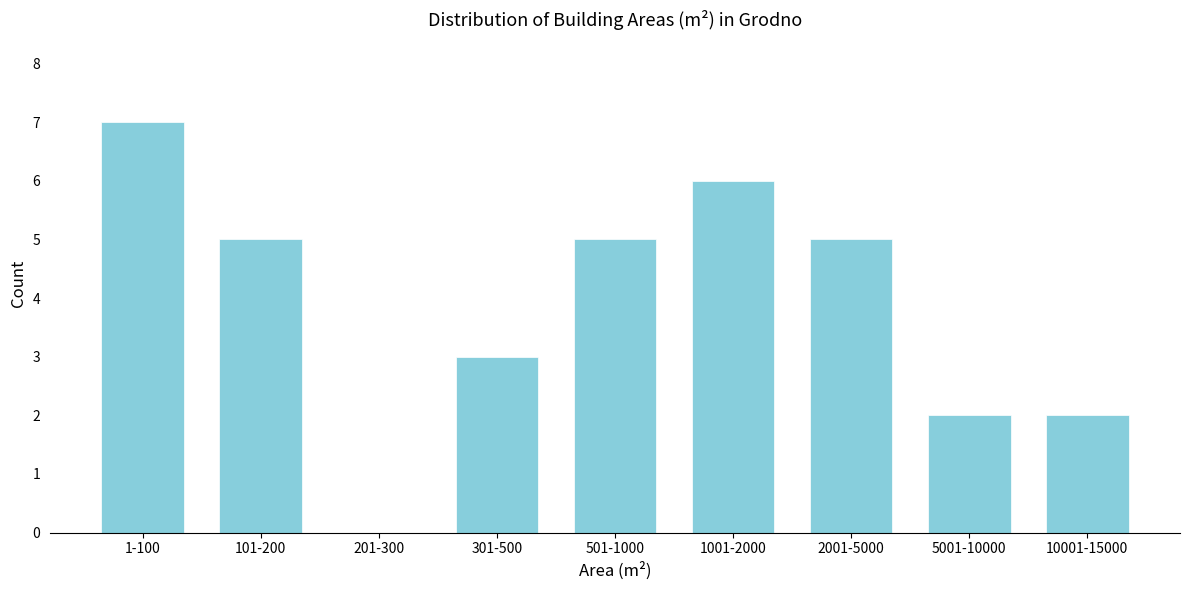

Reading right to left, what are all the values shown in this chart?

10001-15000=2	5001-10000=2	2001-5000=5	1001-2000=6	501-1000=5	301-500=3	201-300=0	101-200=5	1-100=7